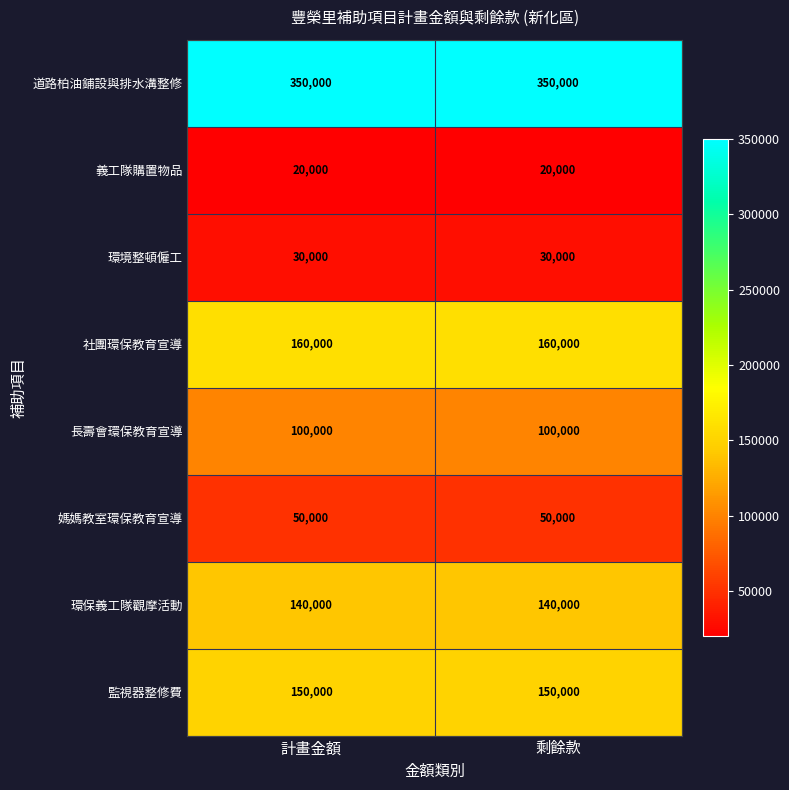

What is the total value across all series at 剩餘款?

1000000